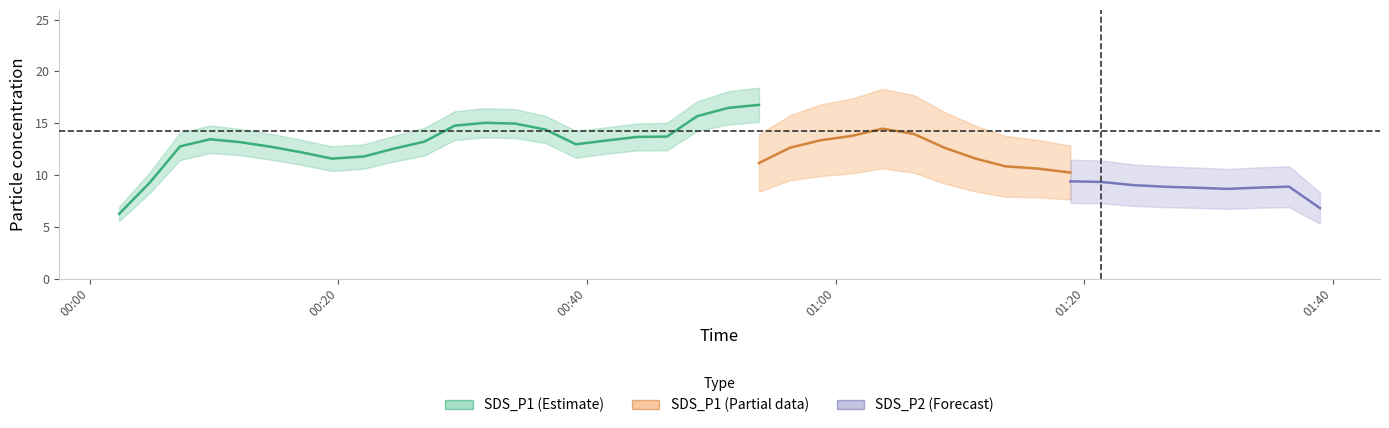

What is the value of the SDS_P2 point at the 12th from the left?

5.1